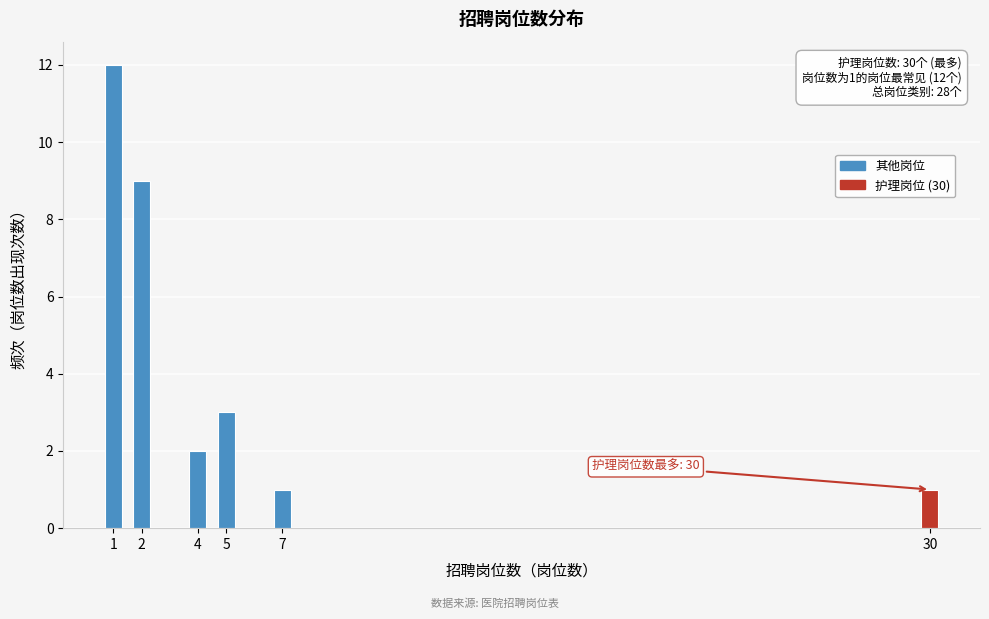

Reading left to right, transcribe all the data shown in this chart.

12	9	2	3	1	1